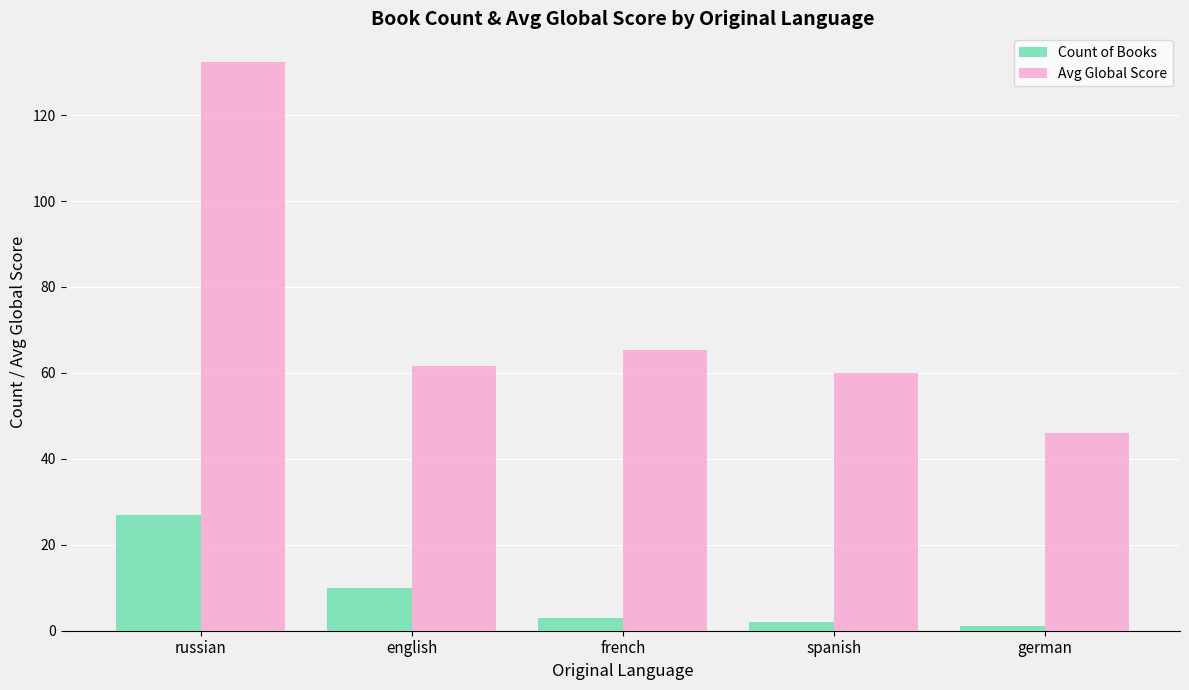

What is the sum of the Avg Global Score values at russian and english?

193.9